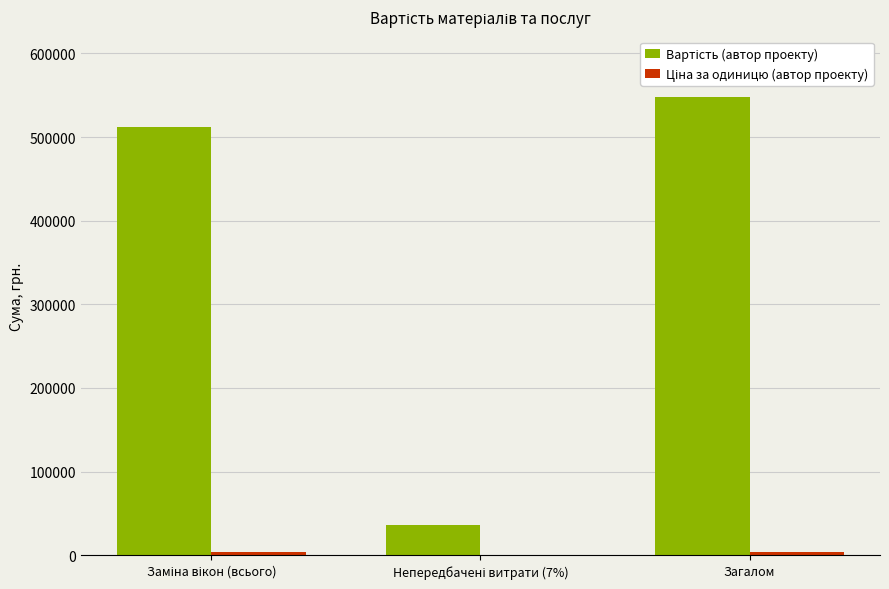

At which category is the sum across all series the highest?

Загалом